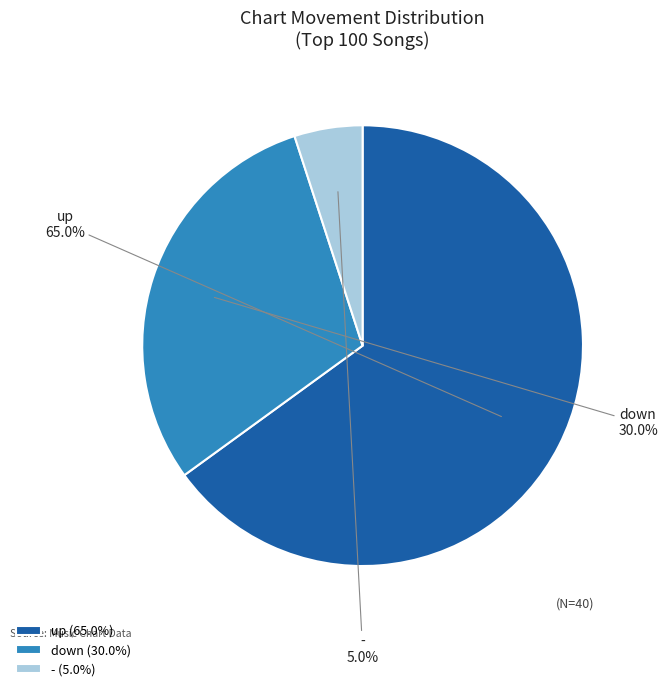

How many segments does this pie chart have?

3